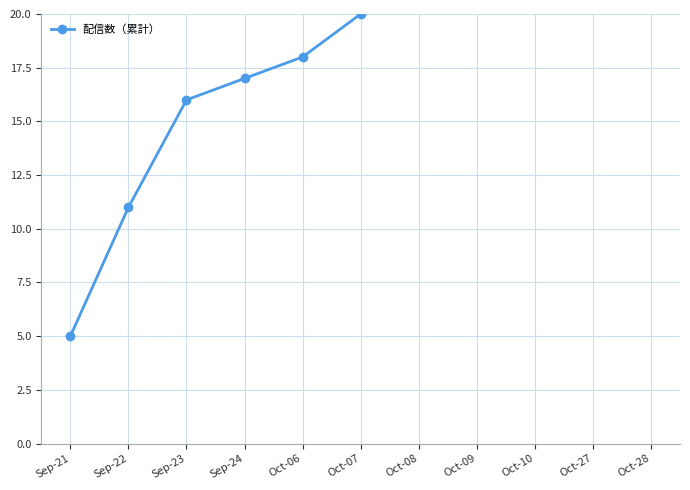

How many series are shown in this chart?

1